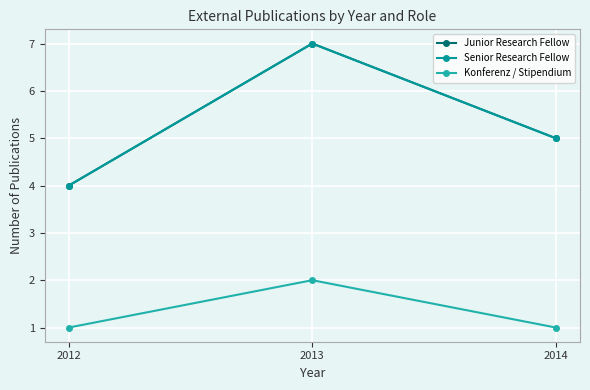

What is the difference between the highest and lowest values at 2013?

5